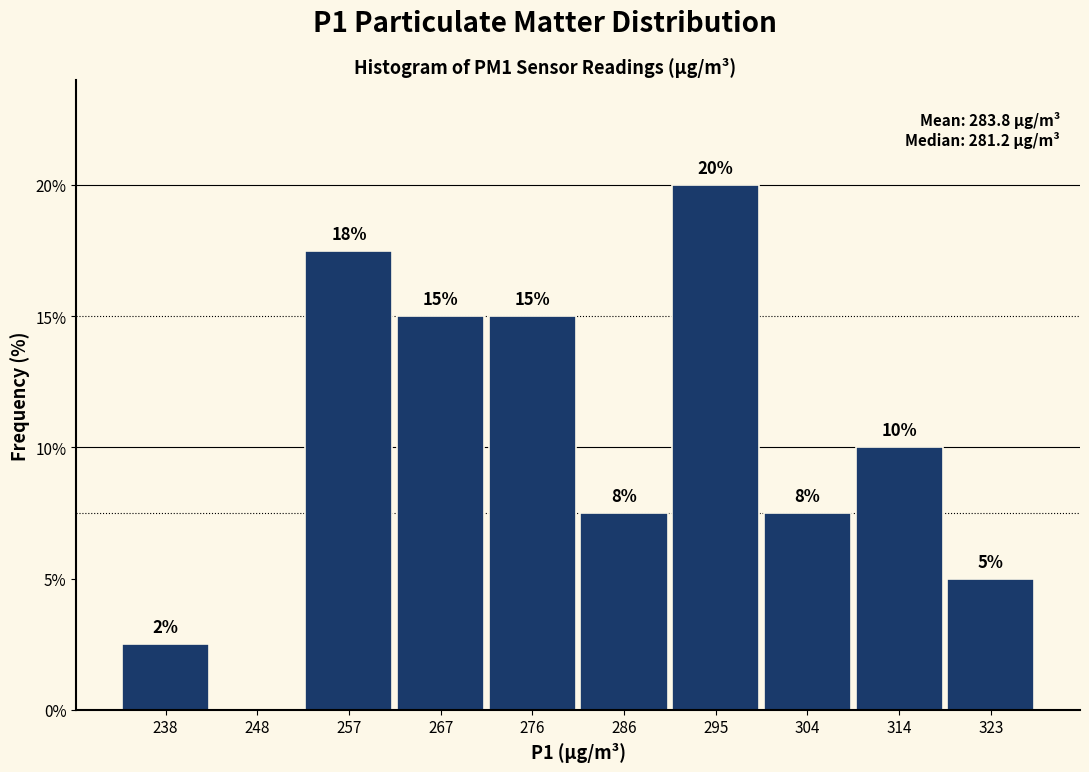

Over which range of the x-axis is the bar tallest?

291 to 300